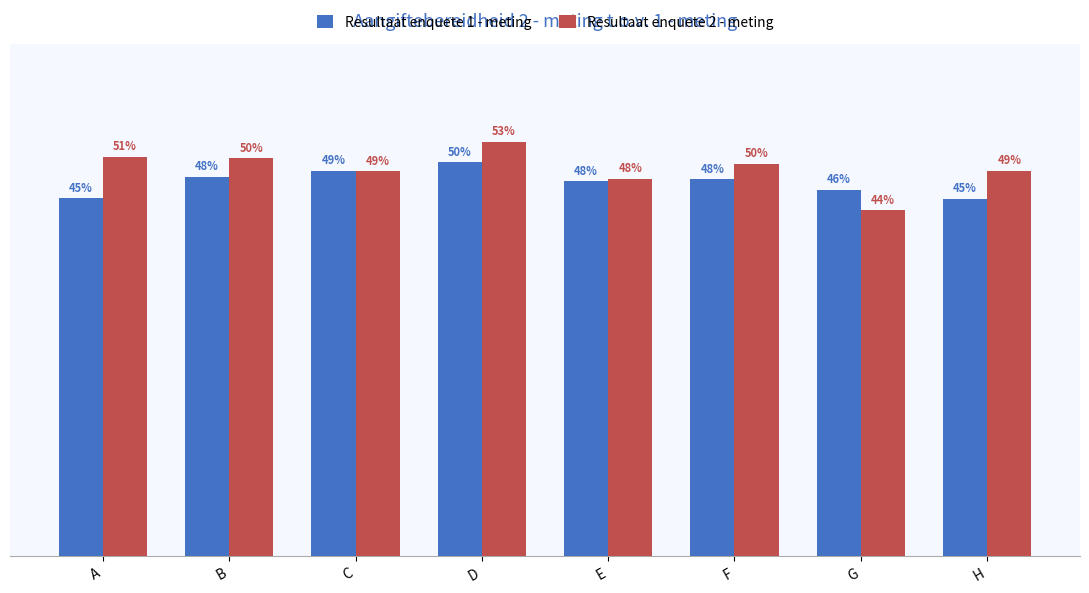

What are all the series names shown in the legend?

Resultaat enquete 1 - meting, Resultaat enquete 2 - meting